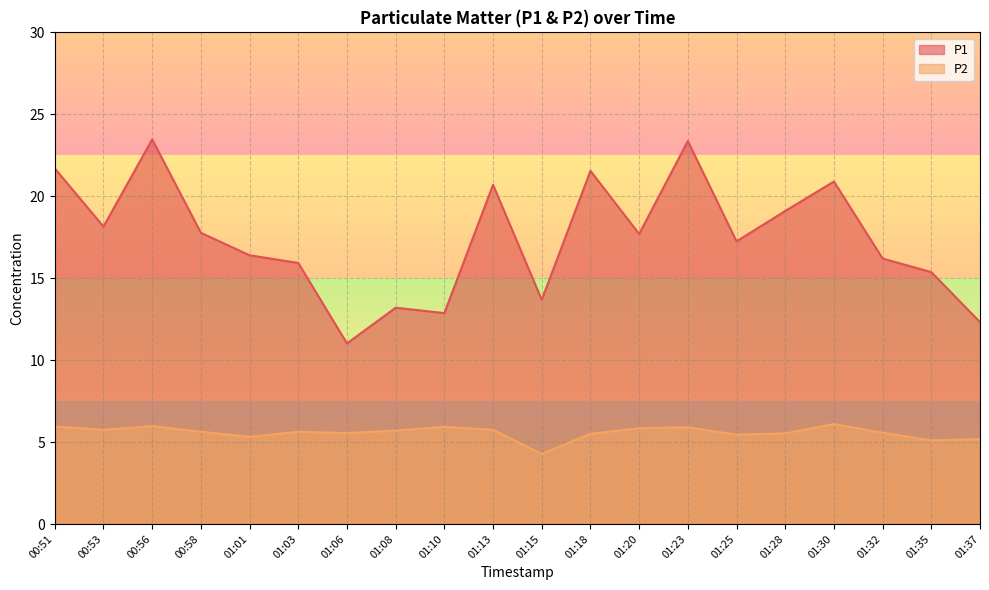

What is the sum of the P1 values at 01:30 and 01:13?

41.6